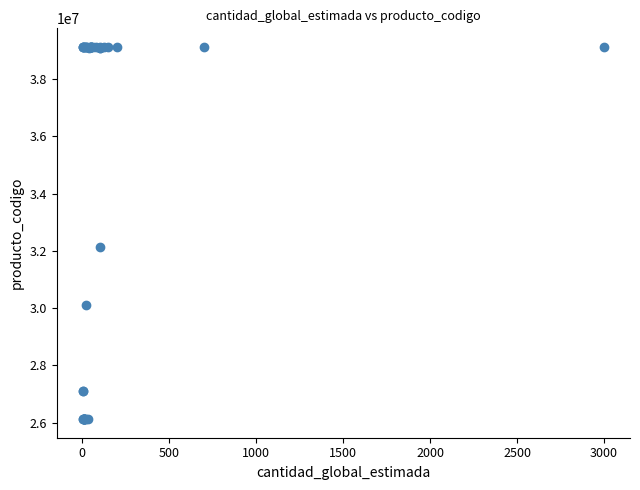

What Y value in the scatter plot is closest to 32621667?

32121502